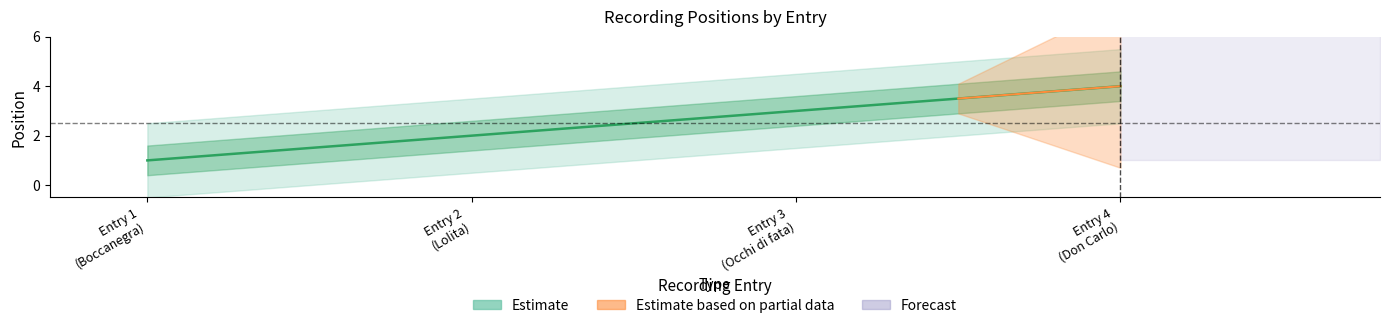

Reading right to left, extract all data points from this chart.

1941-05-01 (Don Carlo)=4	Occhi di fata=3	Lolita=2	1941-05-01 (Simon Boccanegra)=1